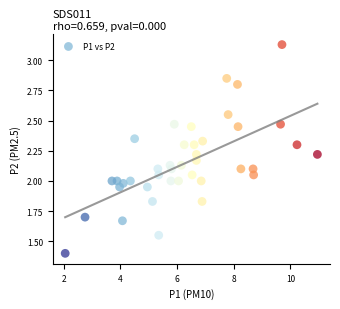

What is the range of X values (max minus min)?

8.9